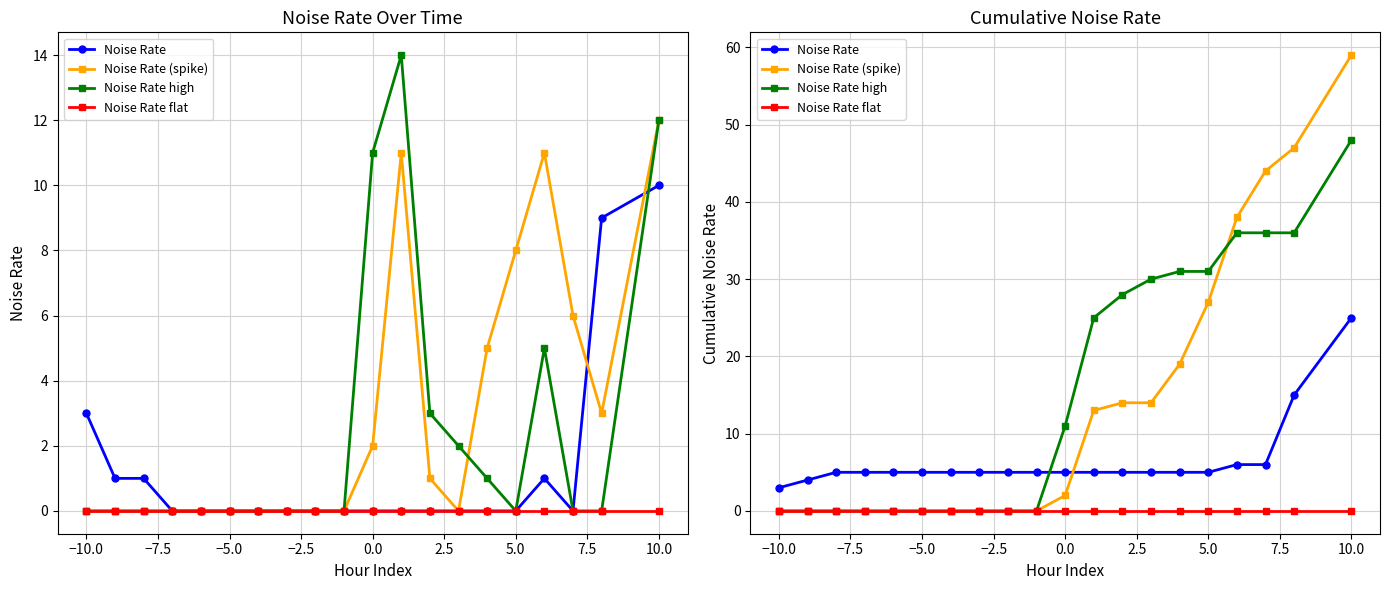

How many data points in Noise Rate are above 5?

4